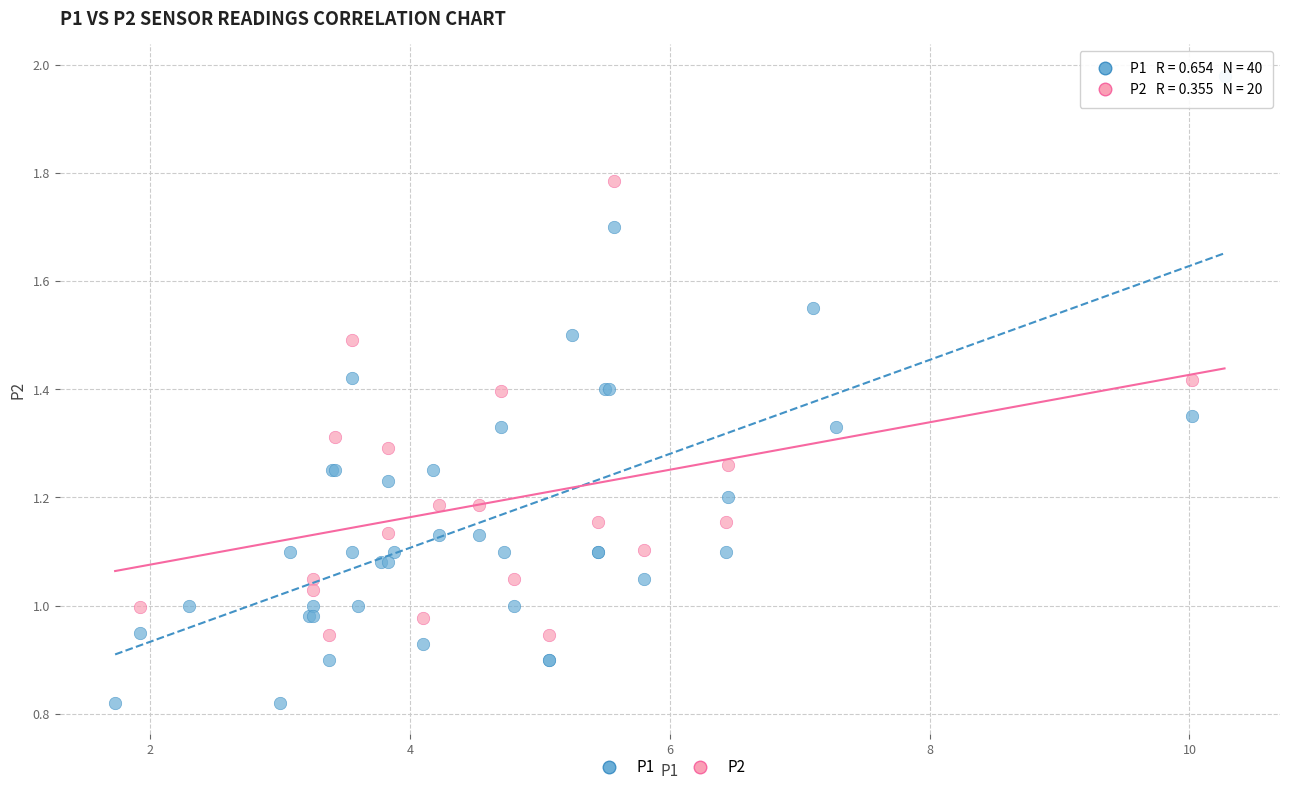

Which series reaches the minimum Y coordinate?

P1